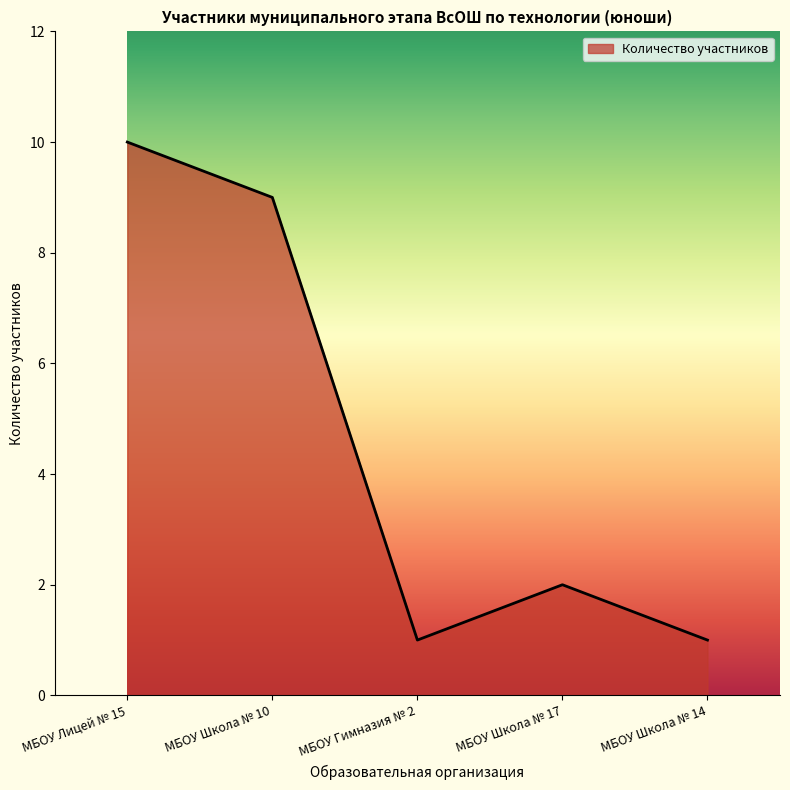

What position from the right is МБОУ Школа № 14?

1